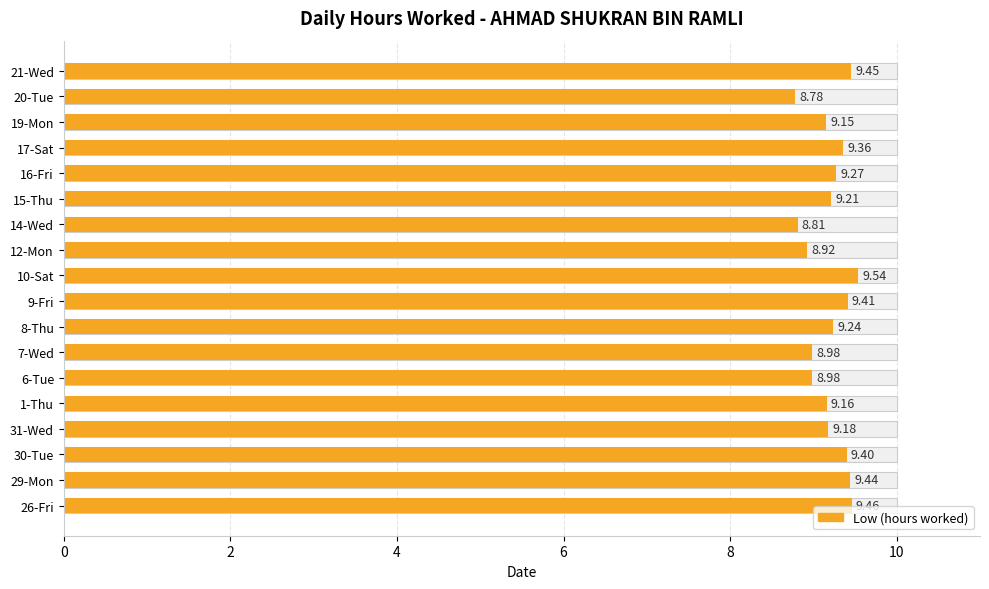

What is the maximum value shown in the chart?

9.5